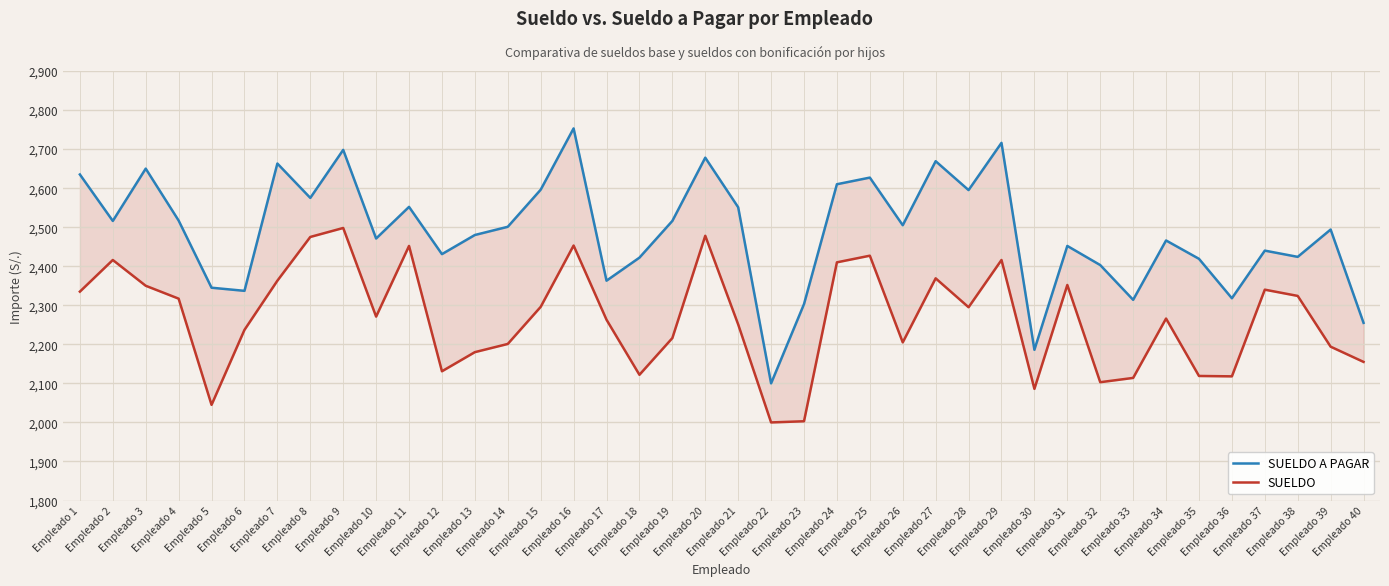

True or false: SUELDO has a value of 2180 at Empleado 13.

True